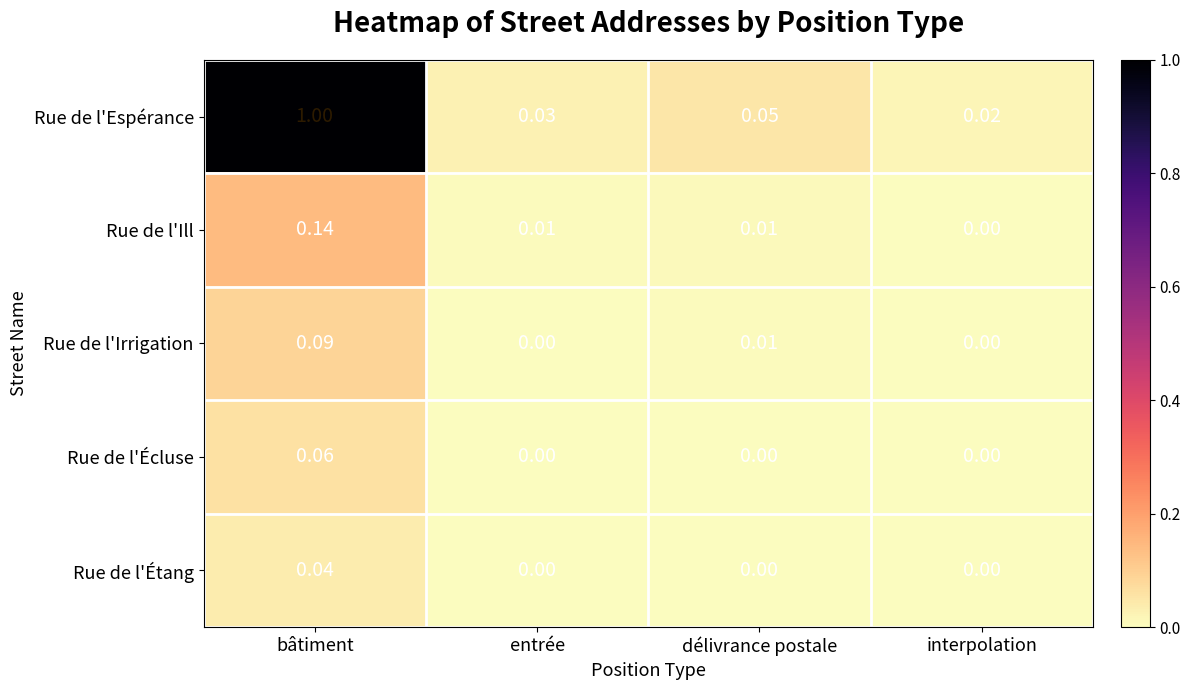

Rank the series by their maximum value, from lowest to highest.

Rue de l'Étang, Rue de l'Écluse, Rue de l'Irrigation, Rue de l'Ill, Rue de l'Espérance